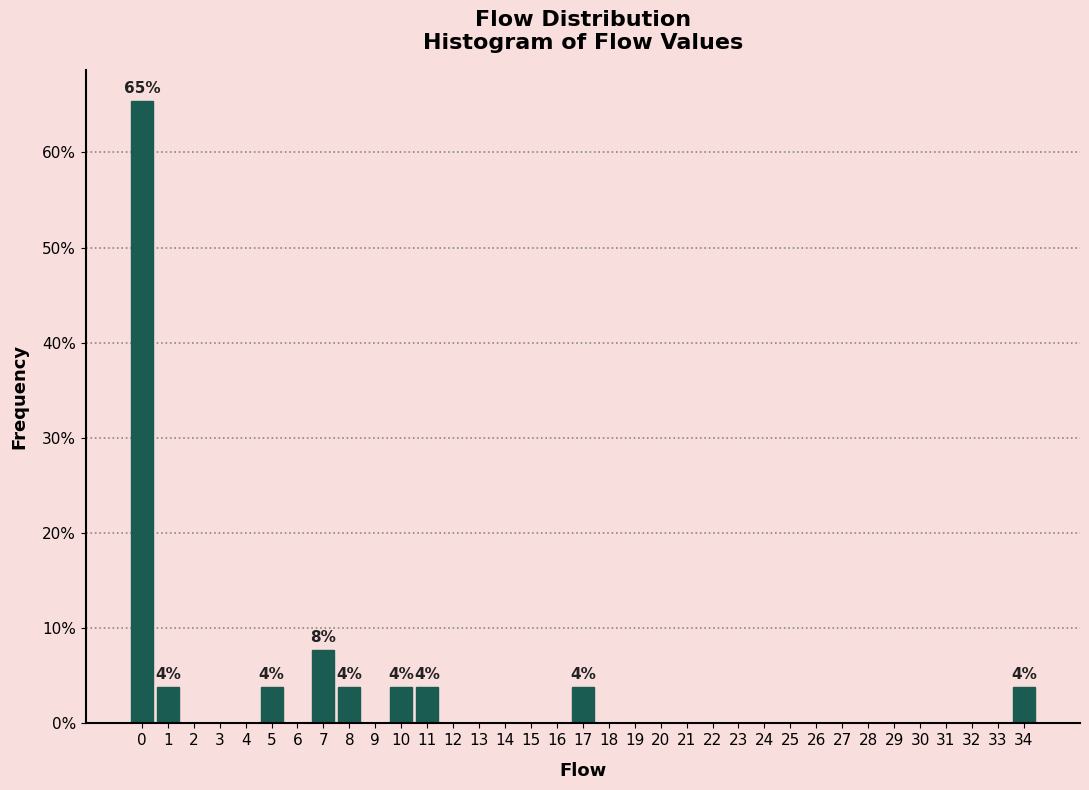

Over which range of the x-axis is the bar tallest?

-0.5 to 0.5